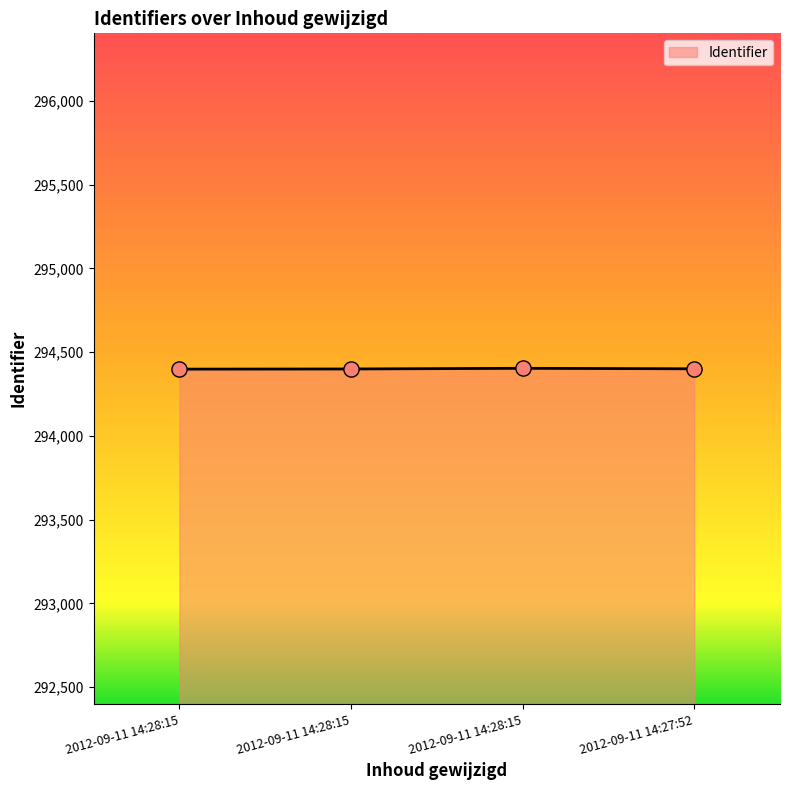

What is the change in value from 2012-09-11 14:28:15 to 2012-09-11 14:28:15?

+4